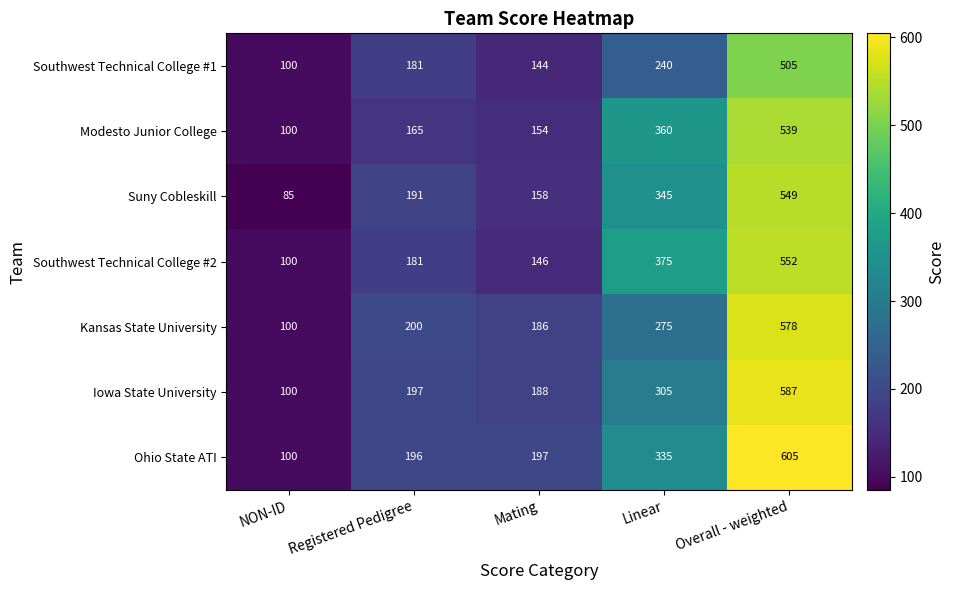

The Kansas State University series shows 200 at Registered Pedigree. True or false?

True